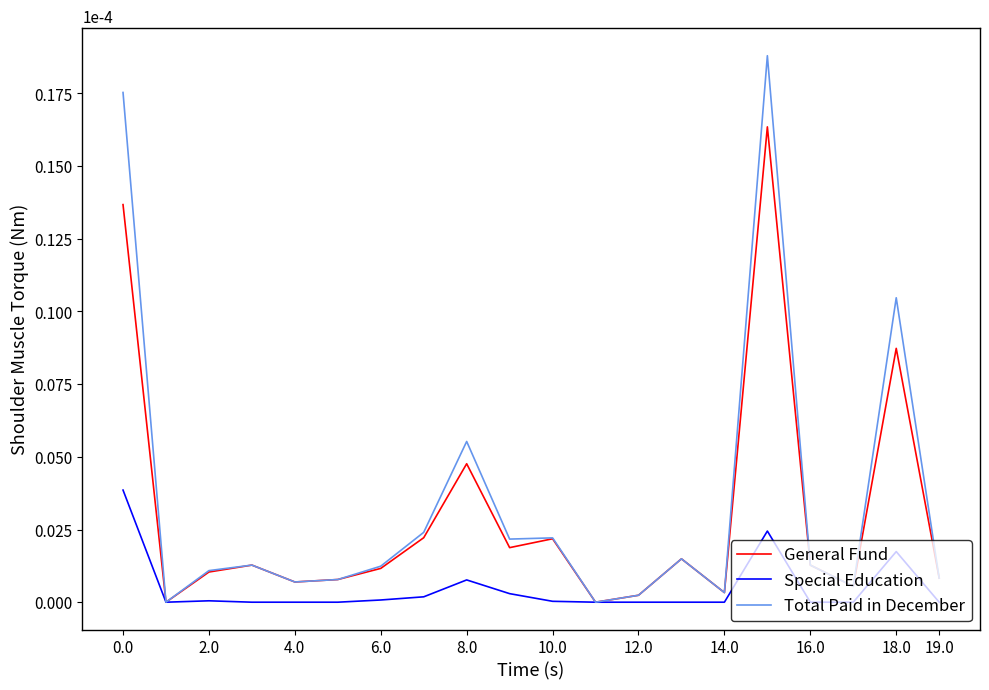

Rank the series by their average value, from highest to lowest.

Total Paid in December, General Fund, Special Education